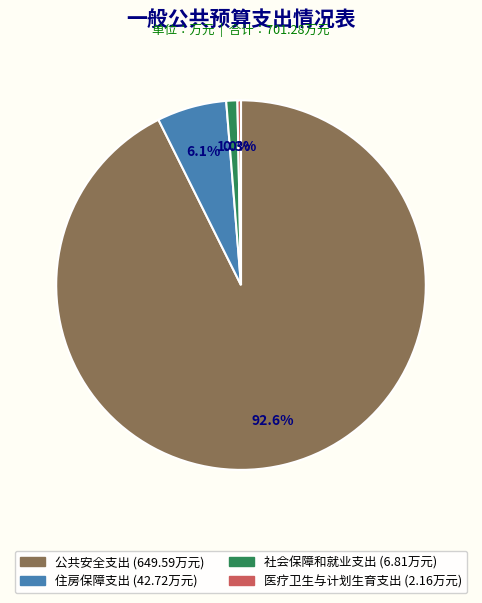

Which category has the biggest portion of the pie?

公共安全支出